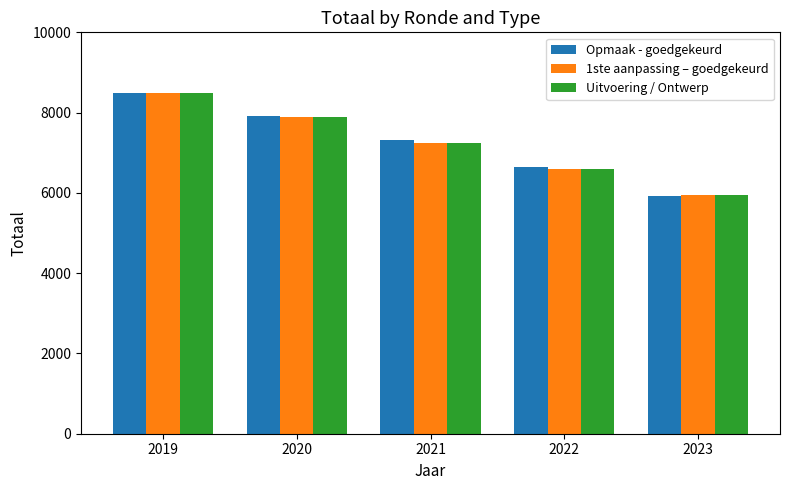

What is the total value across all series at 2023?

17847